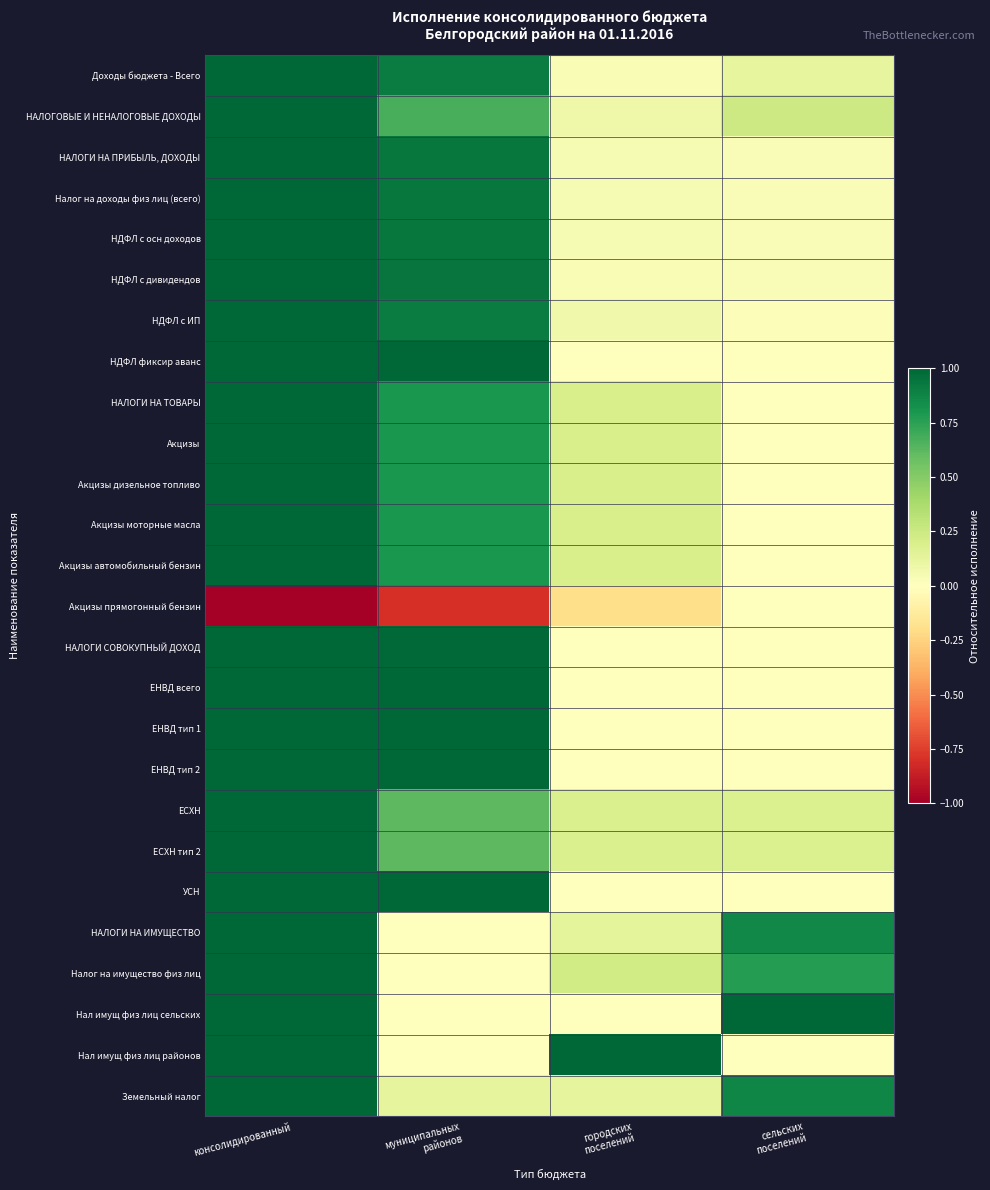

Which series has the largest total across all categories?

Земельный налог